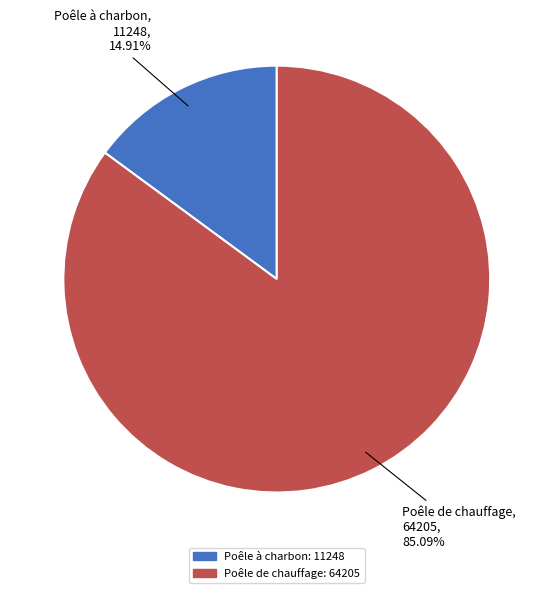

Approximately how many times larger is the value at Poêle de chauffage compared to Poêle à charbon?

5.7